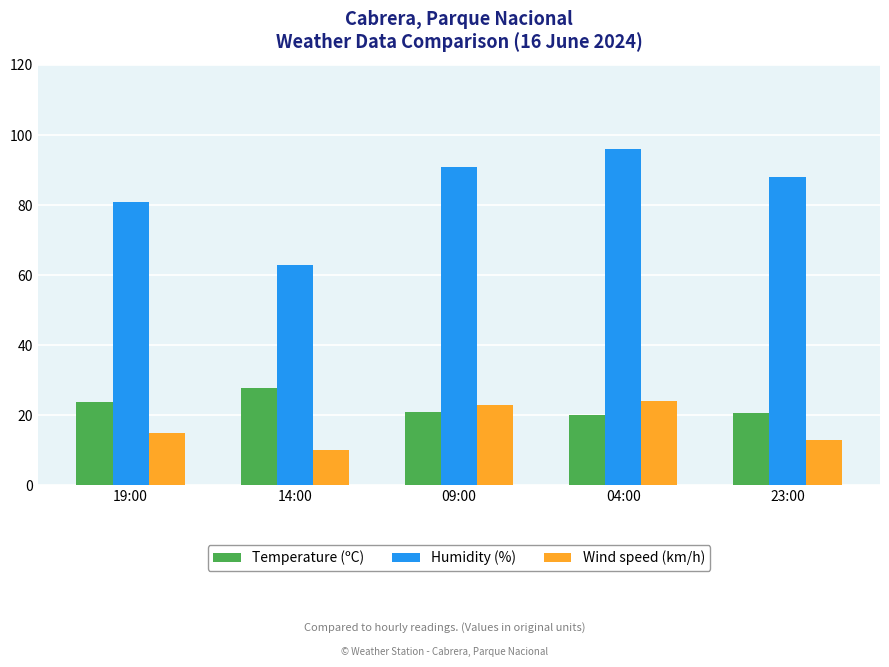

At which label does Humidity (%) reach its peak?

04:00